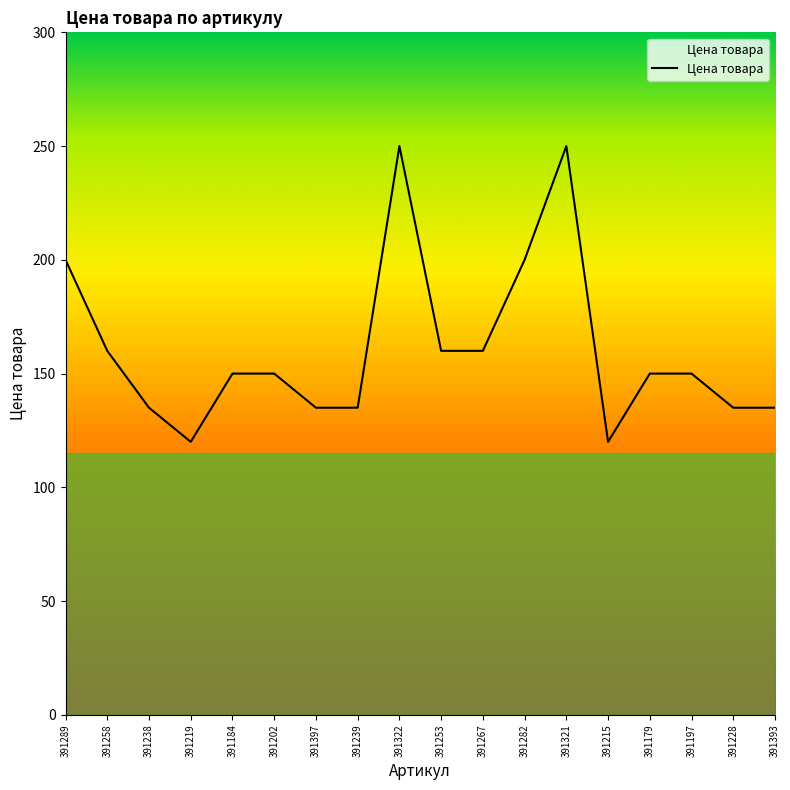

Reading right to left, what are all the values shown in this chart?

391393=135	391228=135	391197=150	391179=150	391215=120	391321=250	391282=200	391267=160	391253=160	391322=250	391239=135	391397=135	391202=150	391184=150	391219=120	391238=135	391258=160	391289=200